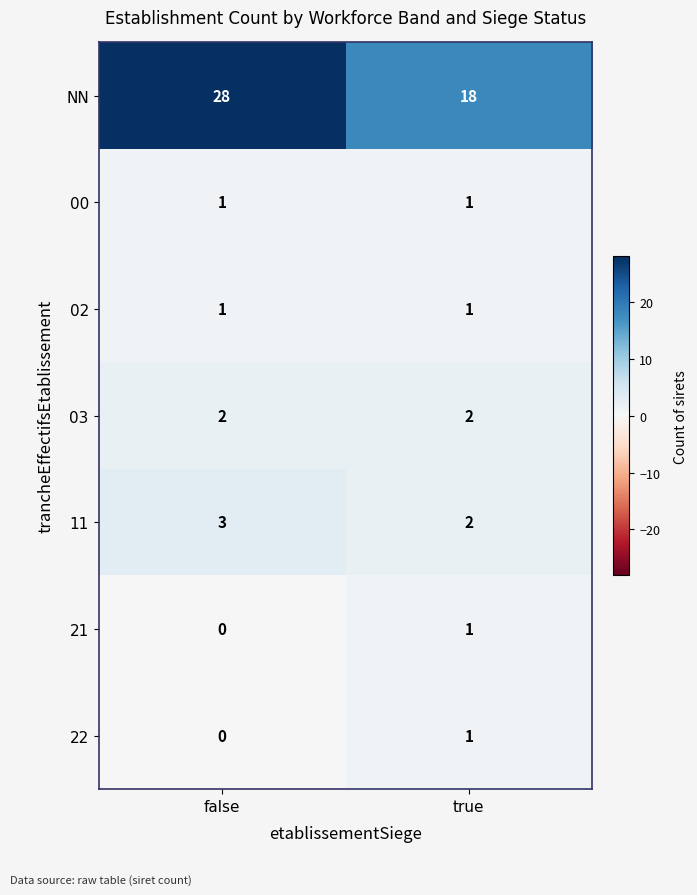

What is the sum of the NN values at true and false?

46